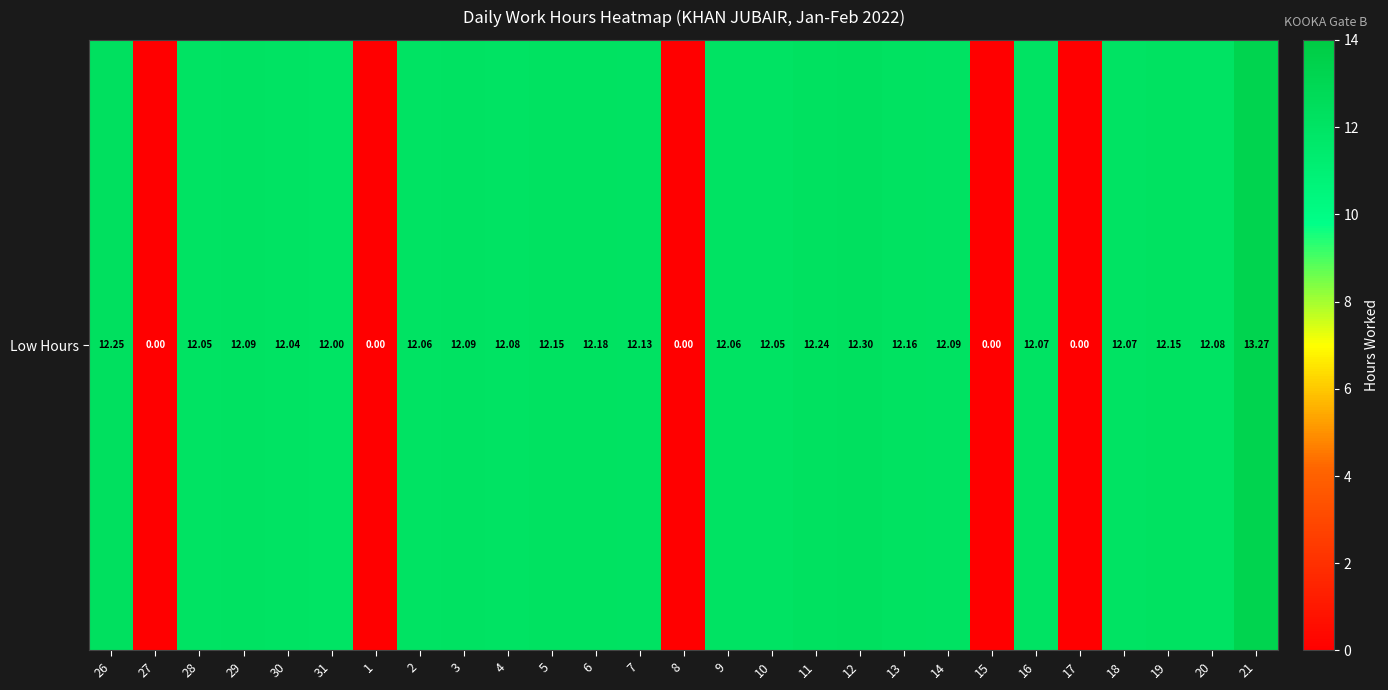

How many data points are above 12?

21